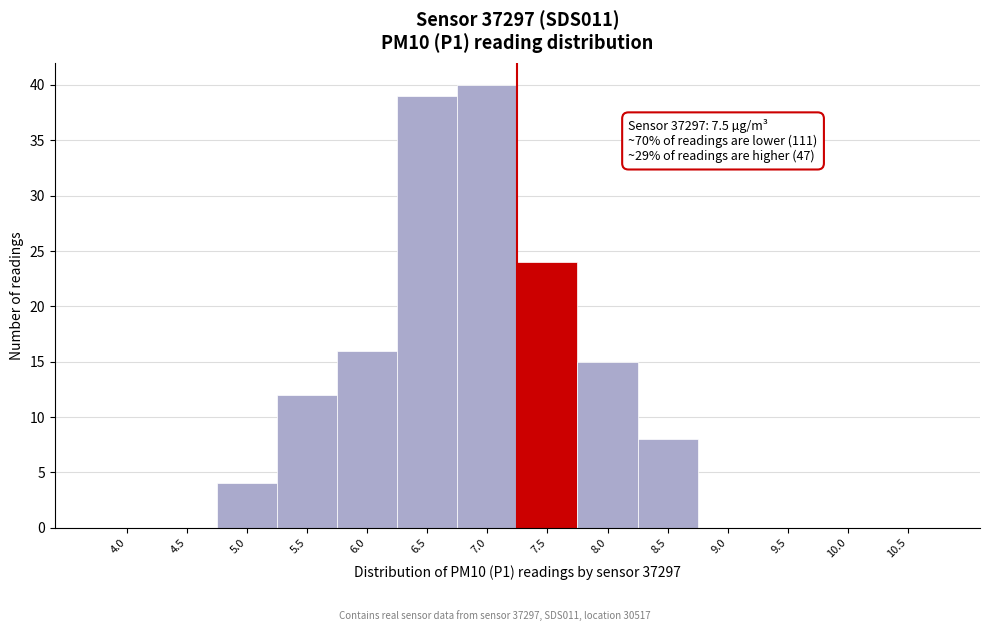

Reading left to right, what are all the values shown in this chart?

4.0=0	4.5=0	5.0=4	5.5=12	6.0=16	6.5=39	7.0=40	7.5=24	8.0=15	8.5=8	9.0=0	9.5=0	10.0=0	10.5=0